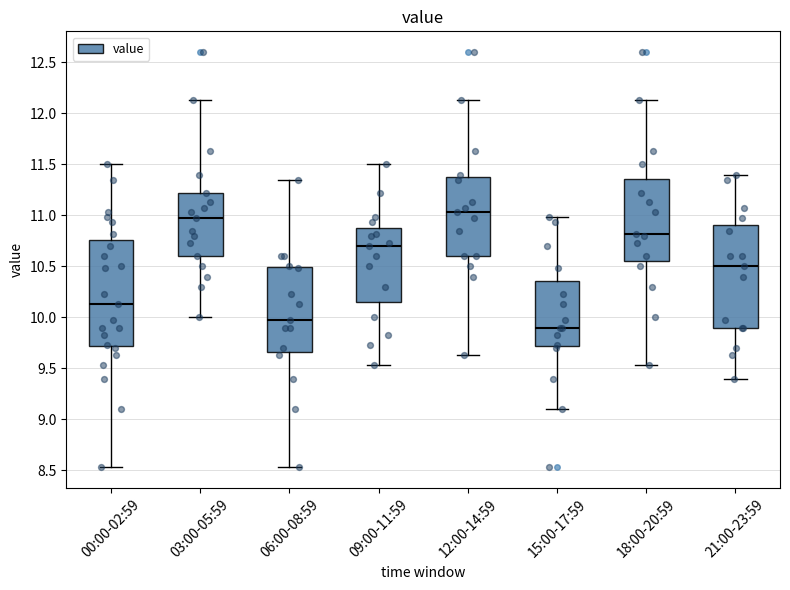

Reading left to right, transcribe this box plot: for each box, give where its median line is, the range the box spans, and where its two whiskers end, as read against the y-axis. The values are not printed on the chart, so give them approximately, as read against the axis.

00:00-02:59: median 10.15, box 9.70 to 10.75, whiskers 8.55 to 11.50
03:00-05:59: median 10.95, box 10.60 to 11.20, whiskers 10.00 to 12.15
06:00-08:59: median 9.95, box 9.65 to 10.50, whiskers 8.55 to 11.35
09:00-11:59: median 10.70, box 10.15 to 10.90, whiskers 9.55 to 11.50
12:00-14:59: median 11.05, box 10.60 to 11.40, whiskers 9.65 to 12.15
15:00-17:59: median 9.90, box 9.70 to 10.35, whiskers 9.10 to 11.00
18:00-20:59: median 10.80, box 10.55 to 11.35, whiskers 9.55 to 12.15
21:00-23:59: median 10.50, box 9.90 to 10.90, whiskers 9.40 to 11.40